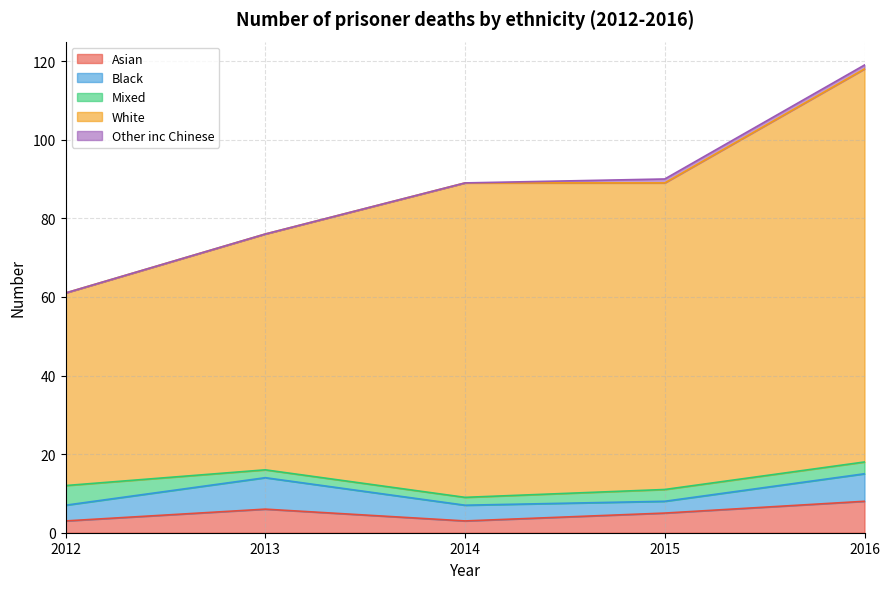

At which label is Asian closest to 5?

2015